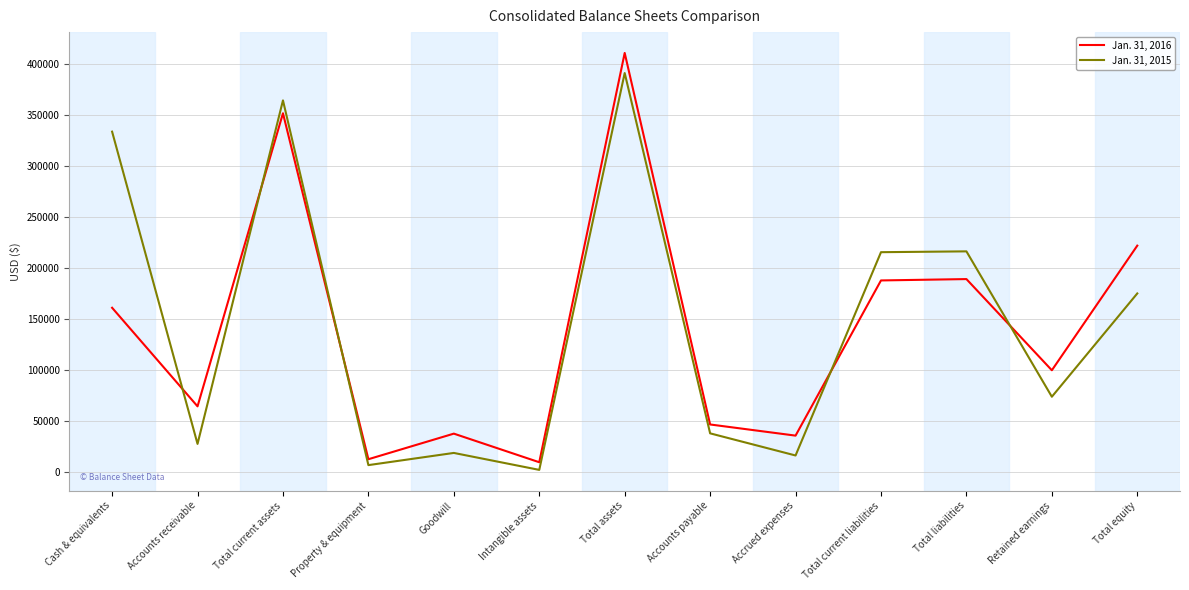

List the series in order of their overall mean, highest first.

Jan. 31, 2015, Jan. 31, 2016